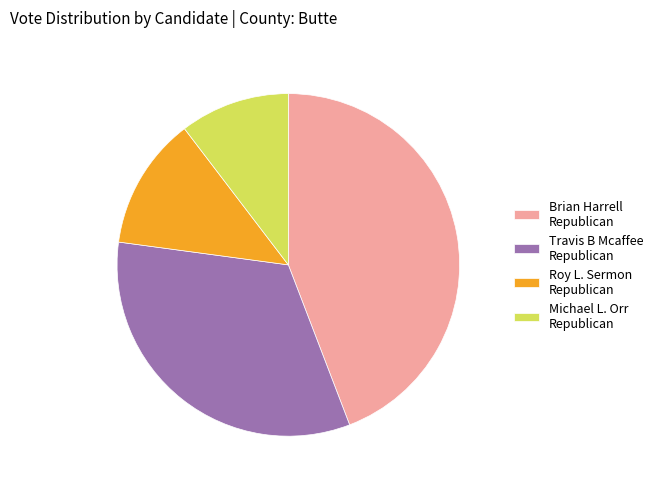

Which has a higher value, Travis B Mcaffee Republican or Michael L. Orr Republican?

Travis B Mcaffee Republican